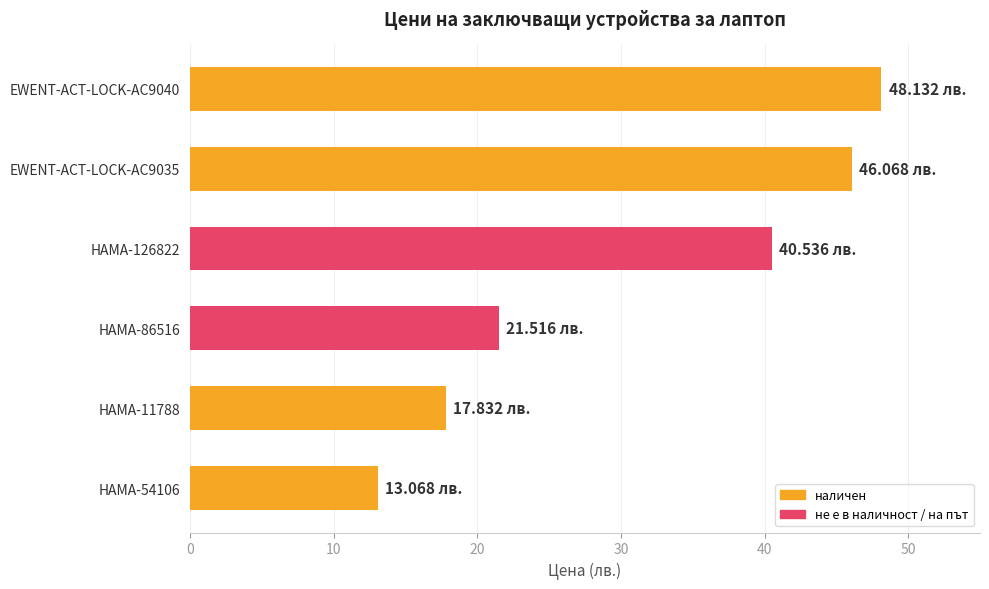

Rank the categories by value from lowest to highest.

HAMA-54106, HAMA-11788, HAMA-86516, HAMA-126822, EWENT-ACT-LOCK-AC9035, EWENT-ACT-LOCK-AC9040